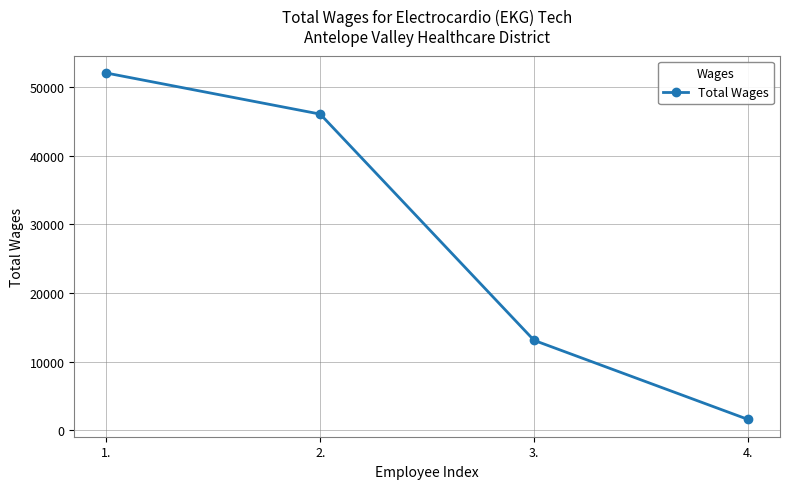

Is it true that the value at 4. is 1567?

True